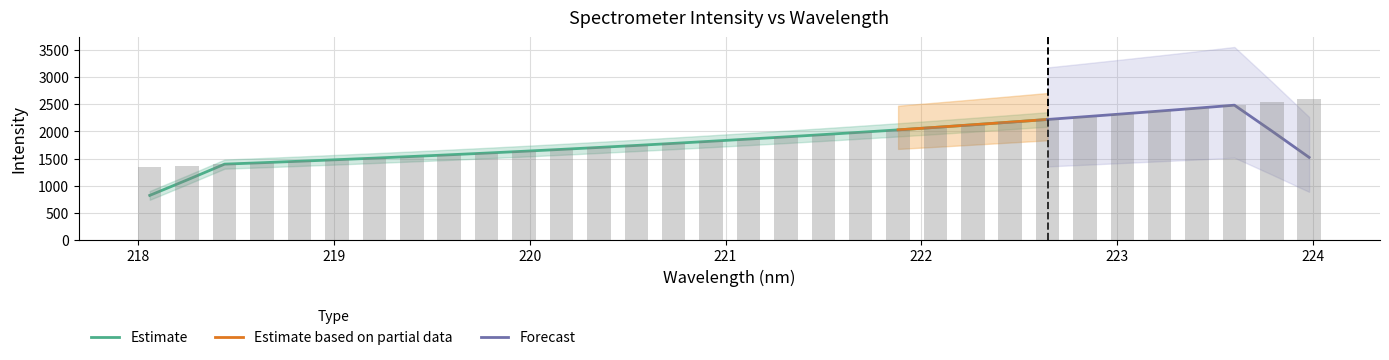

What is the minimum value shown in the chart?

1348.5